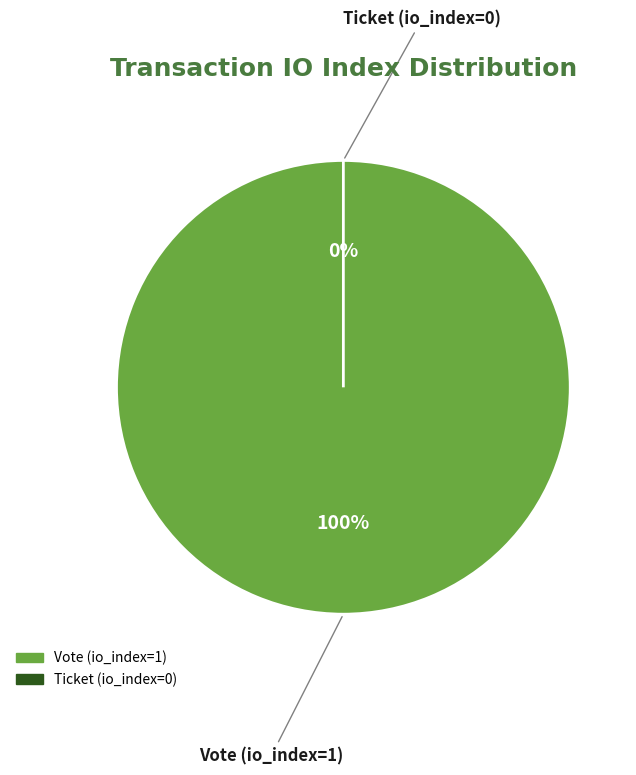

The Ticket (io_index=0) slice represents 9% of the pie. True or false?

False